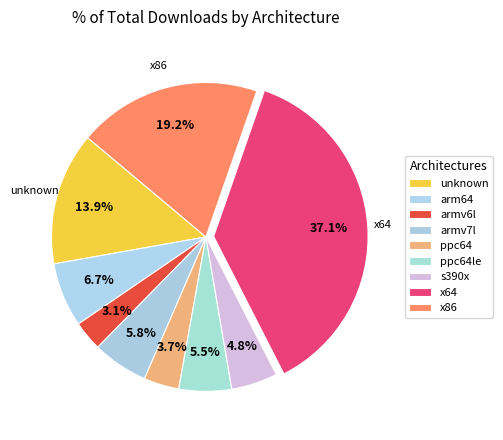

Approximately how many times larger is the value at x86 compared to x64?

0.5